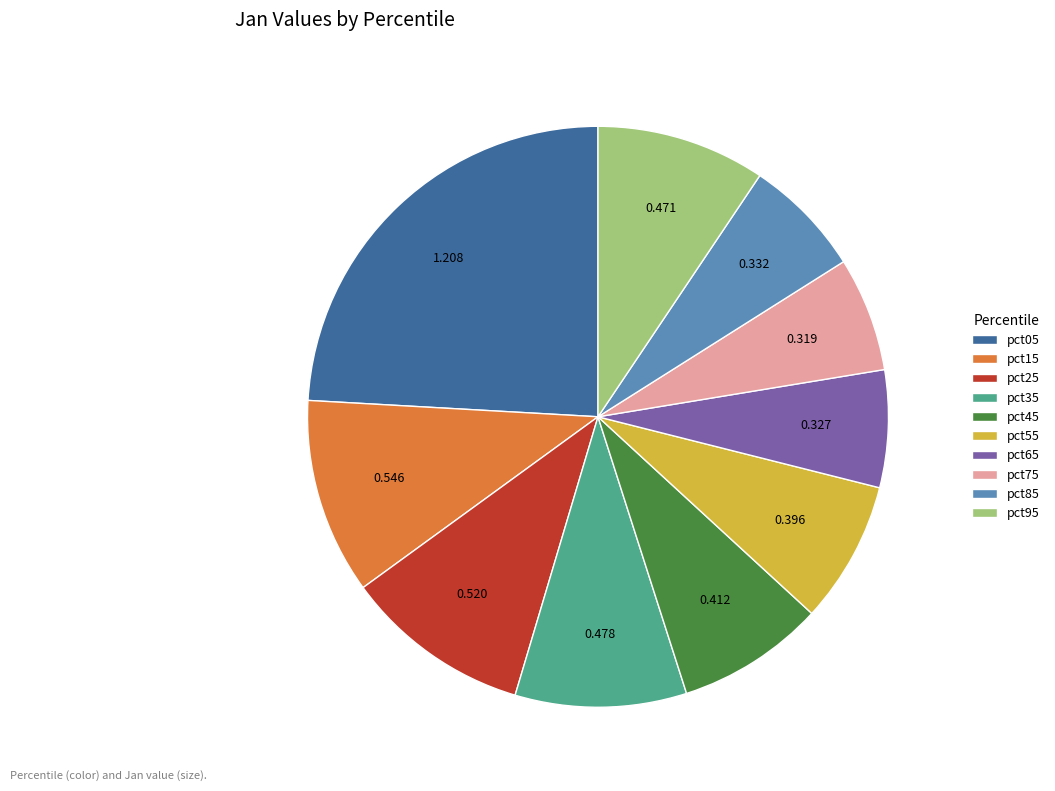

Combined, do pct35 and pct55 account for over 50%?

No